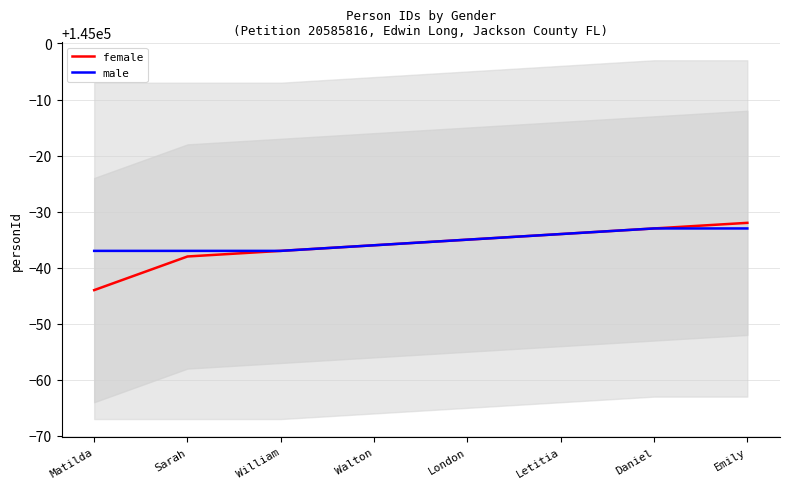

Which series has the largest range (max minus min)?

female